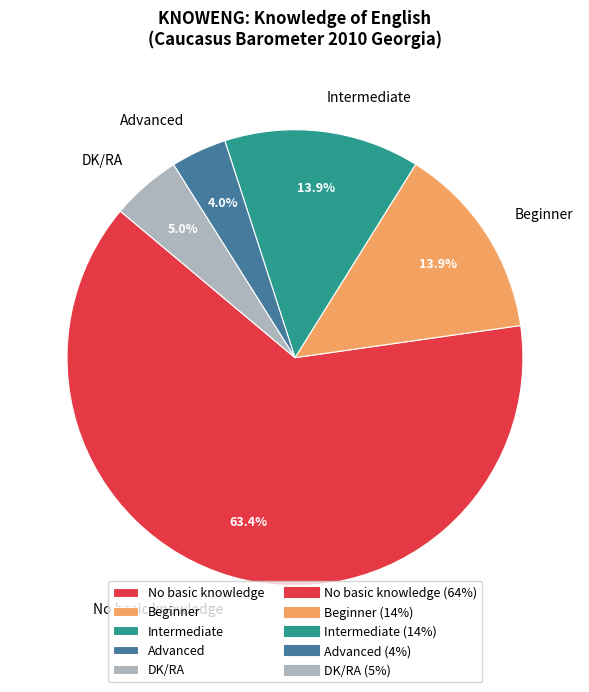

Which has a higher value, Beginner or DK/RA?

Beginner